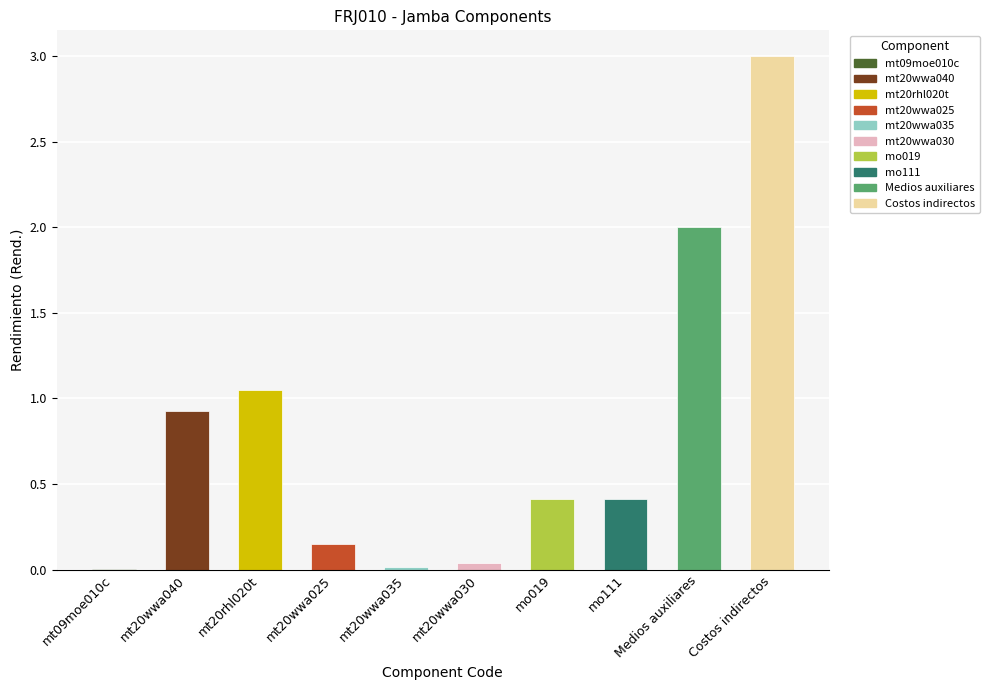

At which category does the chart reach its peak across all series?

Costos indirectos